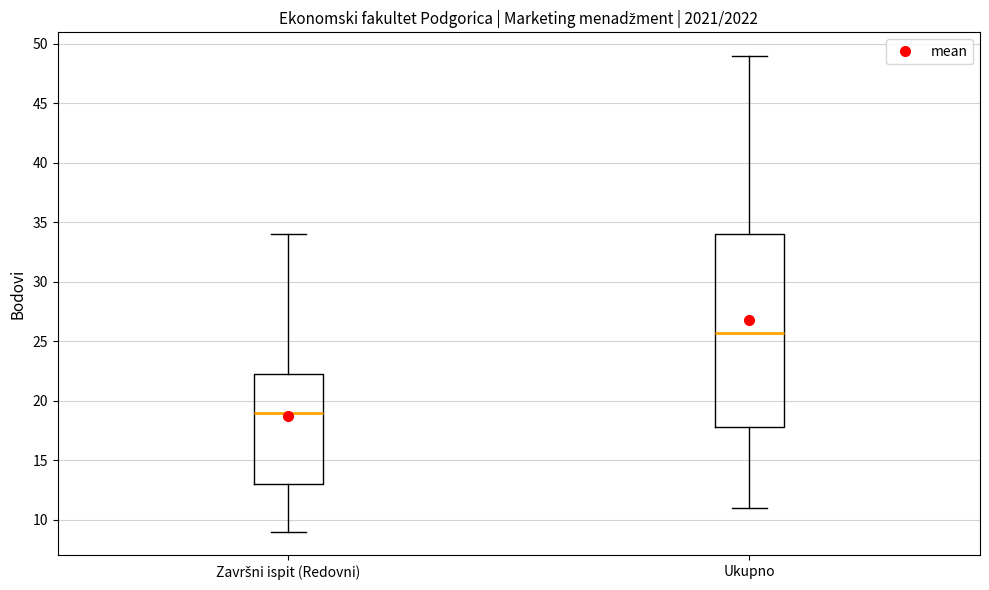

Which box has the highest median line?

Ukupno